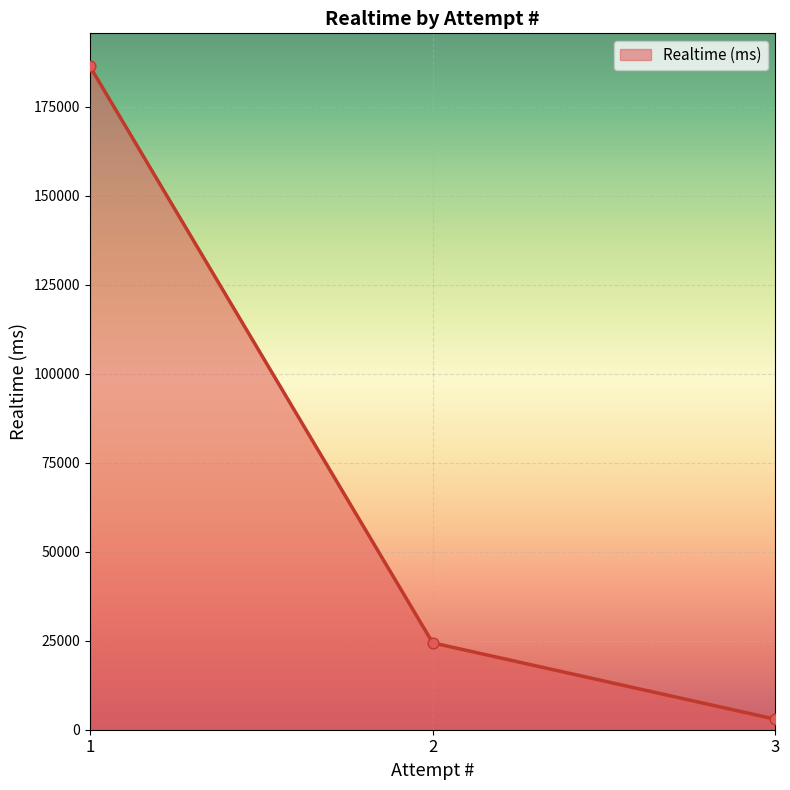

What is the change in value from 2 to 3?

-21467